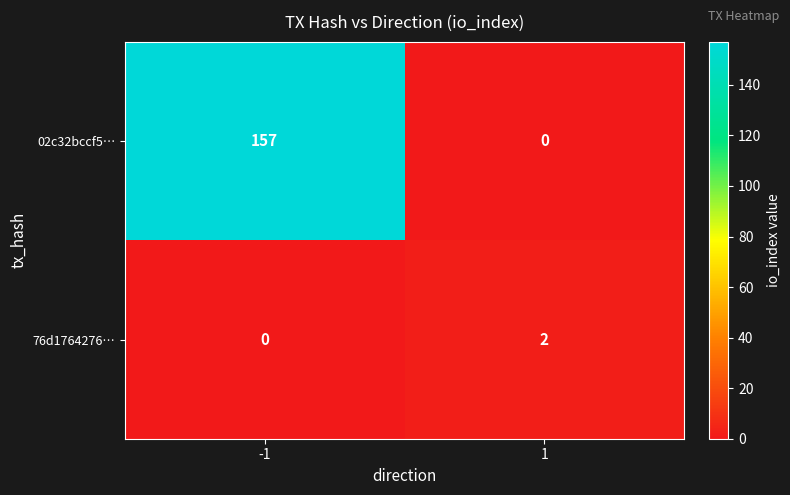

Reading right to left, list all the values displayed in this chart.

02c32bccf5…: 0	157
76d1764276…: 2	0